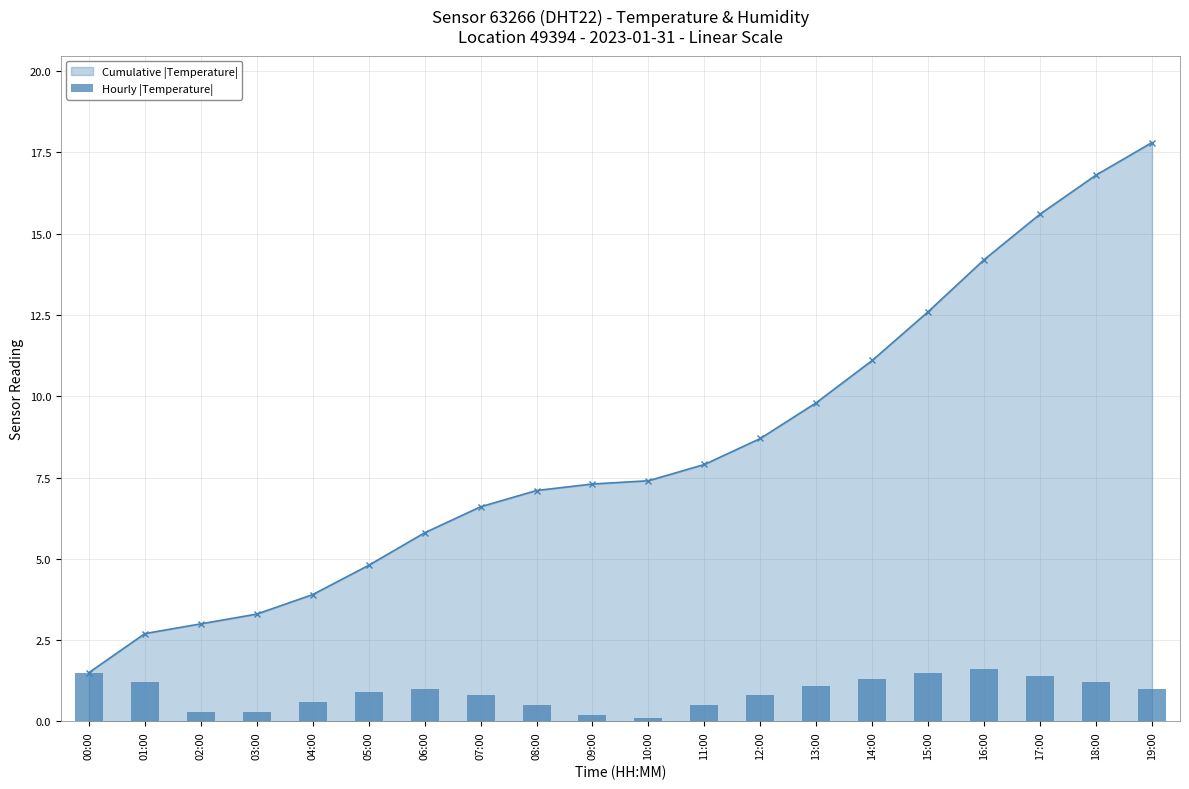

What is the smallest value displayed?

0.1